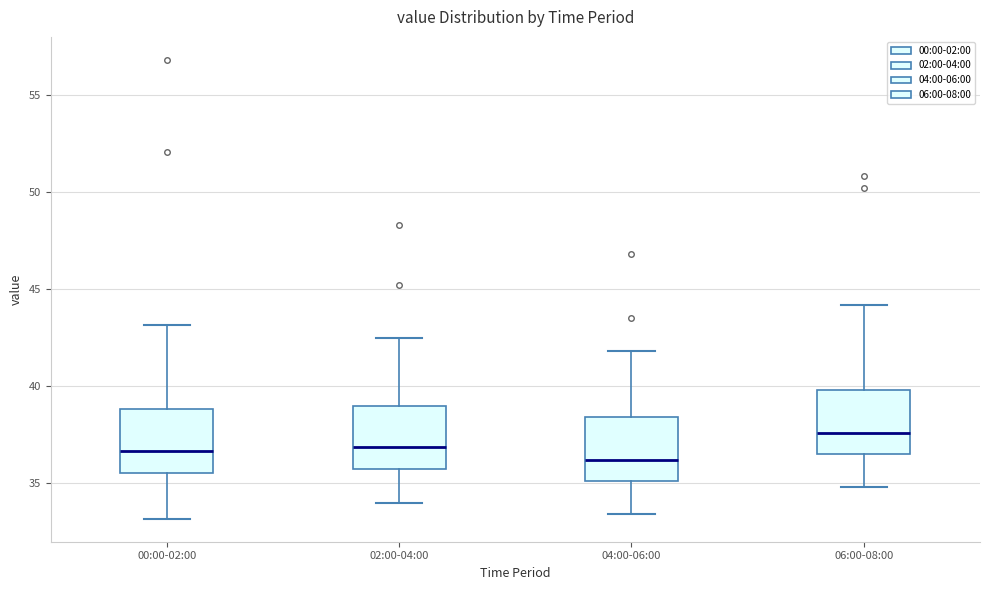

Reading left to right, transcribe this box plot: for each box, give where its median line is, the range the box spans, and where its two whiskers end, as read against the y-axis. The values are not printed on the chart, so give them approximately, as read against the axis.

00:00-02:00: median 36.5, box 35.5 to 39.0, whiskers 33.0 to 43.0
02:00-04:00: median 37.0, box 36.0 to 39.0, whiskers 34.0 to 42.5
04:00-06:00: median 36.0, box 35.0 to 38.5, whiskers 33.5 to 42.0
06:00-08:00: median 37.5, box 36.5 to 40.0, whiskers 35.0 to 44.0